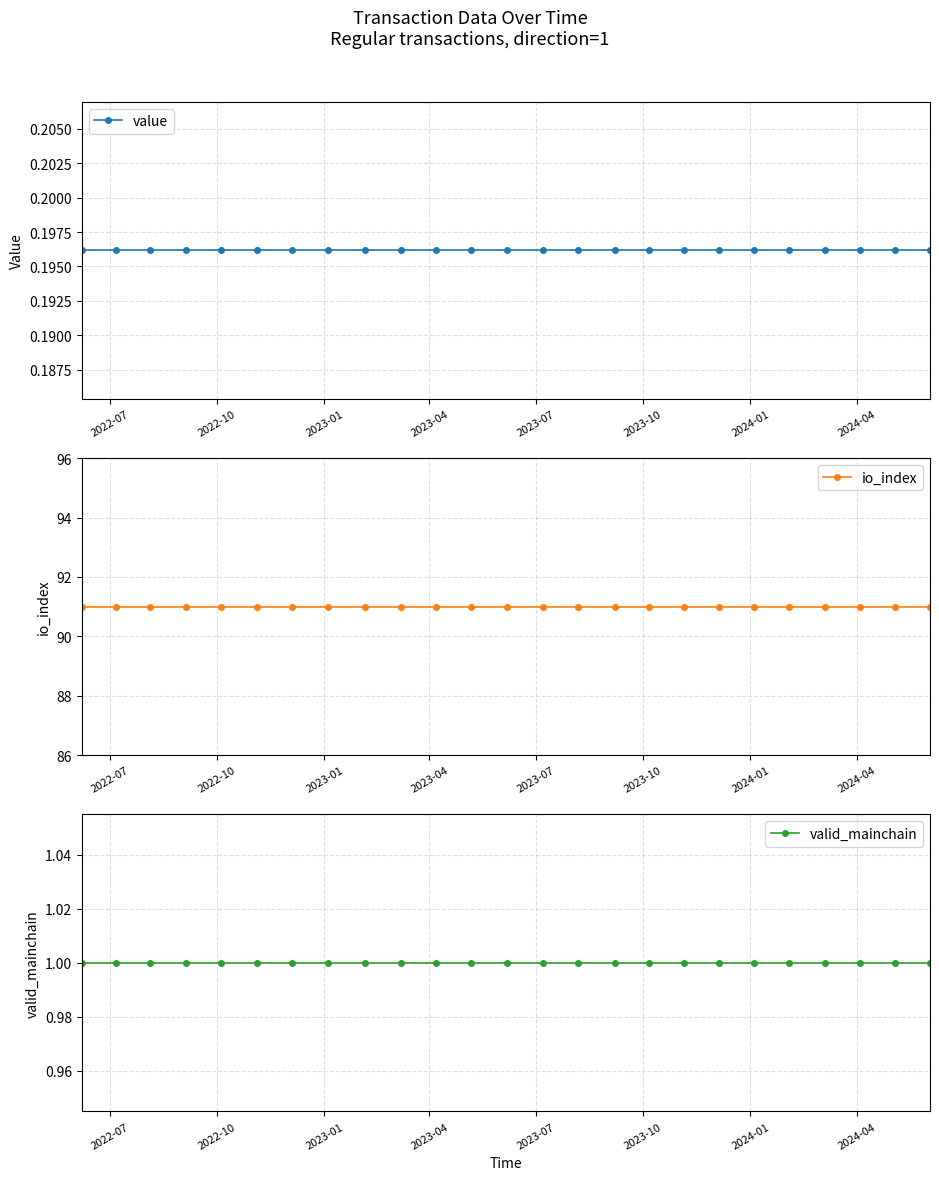

Is this an area chart (filled region under the line)?

No